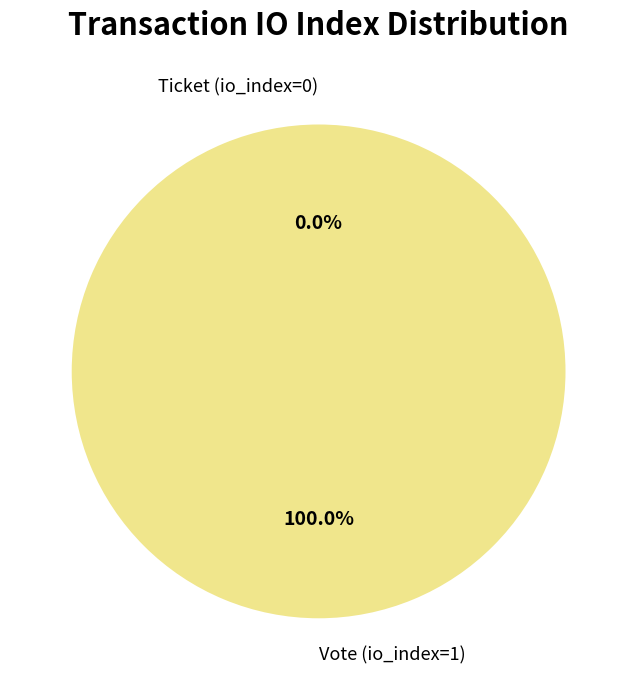

Does Ticket (io_index=0) account for over 50% of the chart?

No